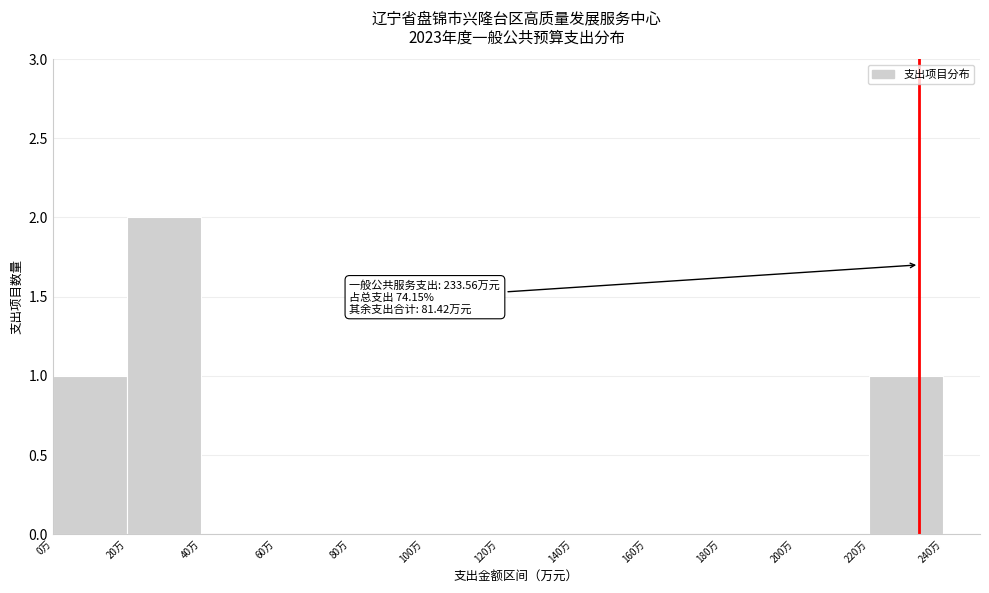

Over which range of the x-axis is the bar tallest?

20 to 40